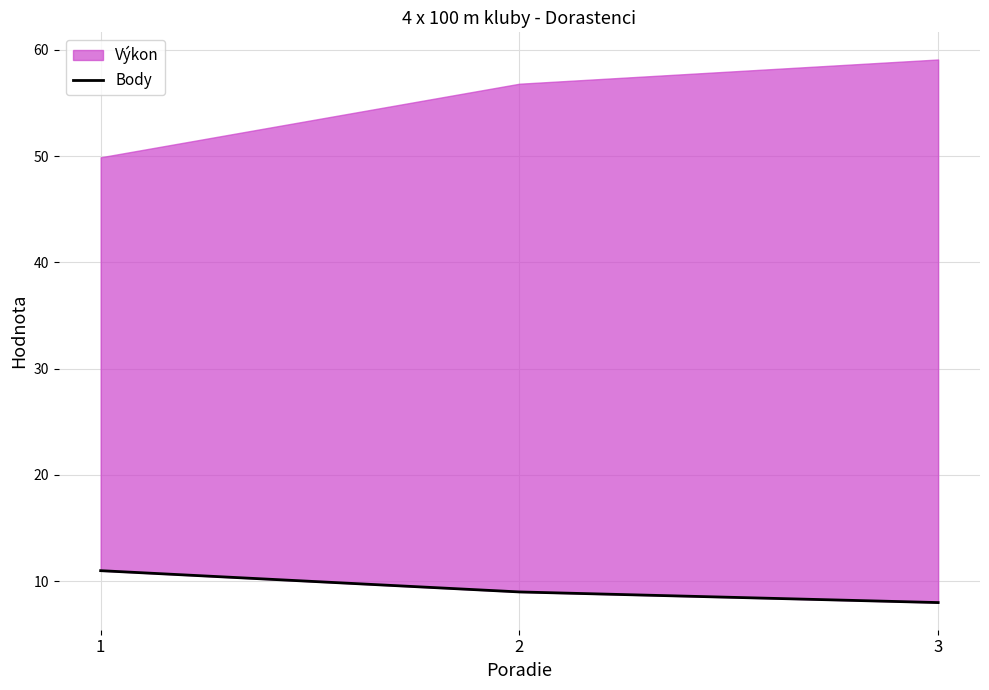

What is the smallest value displayed?

8